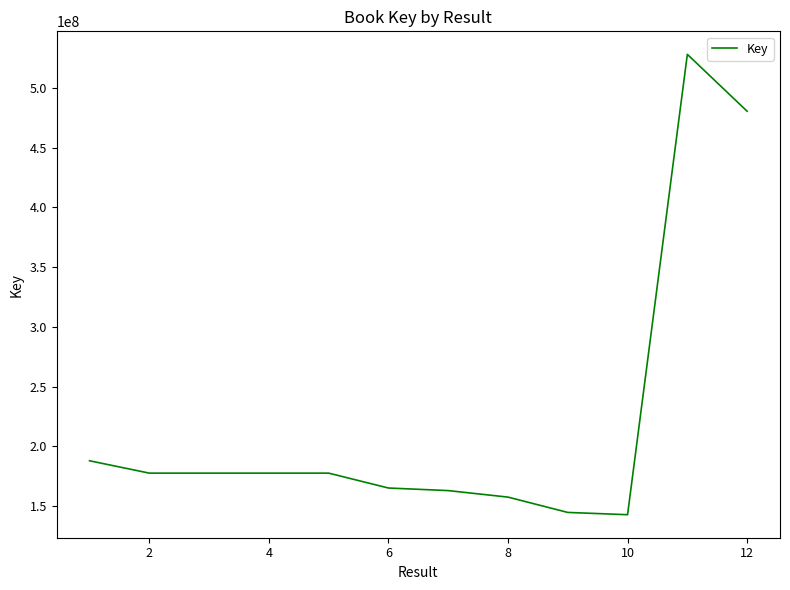

What is the greatest value displayed?

527909206